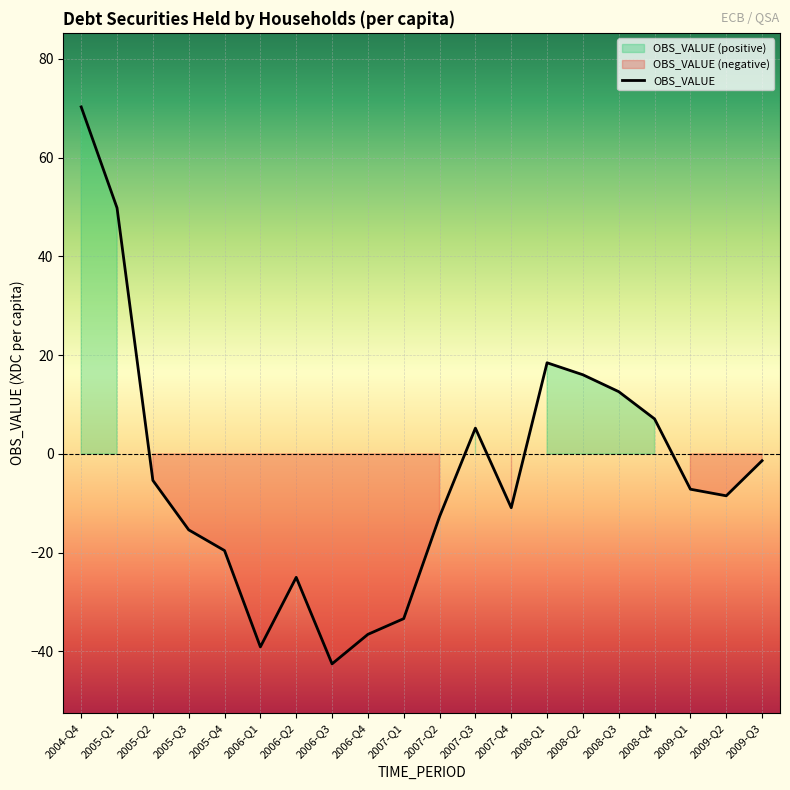

Reading left to right, extract all data points from this chart.

2004-Q4=70.3	2005-Q1=49.8	2005-Q2=-5.4	2005-Q3=-15.4	2005-Q4=-19.6	2006-Q1=-39.1	2006-Q2=-25.0	2006-Q3=-42.5	2006-Q4=-36.6	2007-Q1=-33.4	2007-Q2=-12.7	2007-Q3=5.2	2007-Q4=-10.9	2008-Q1=18.5	2008-Q2=16.0	2008-Q3=12.6	2008-Q4=7.1	2009-Q1=-7.2	2009-Q2=-8.5	2009-Q3=-1.4